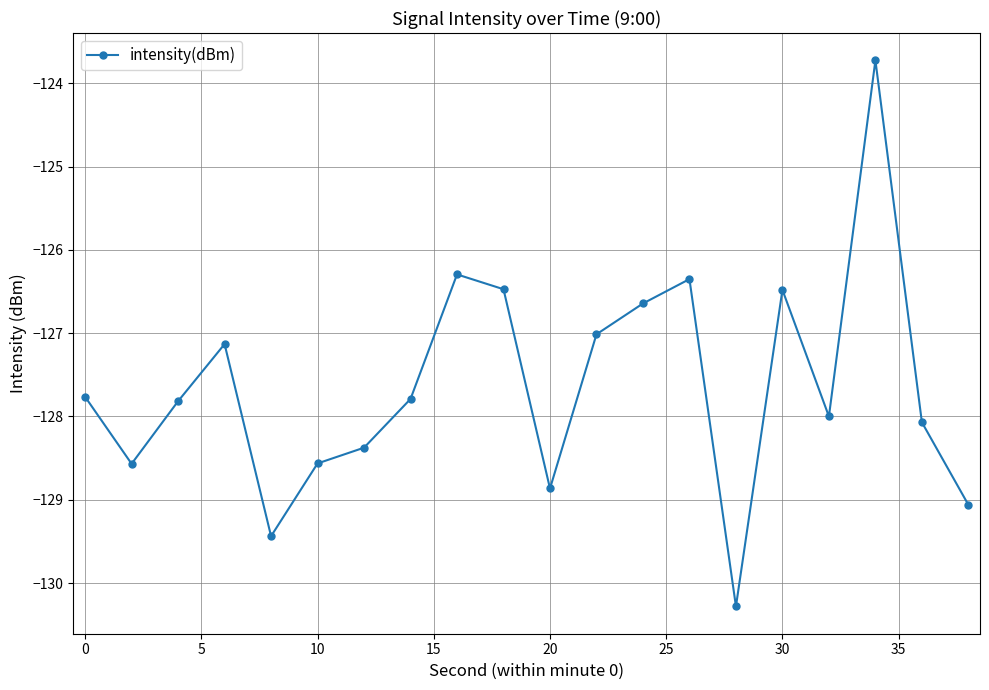

What is the greatest value displayed?

-123.7